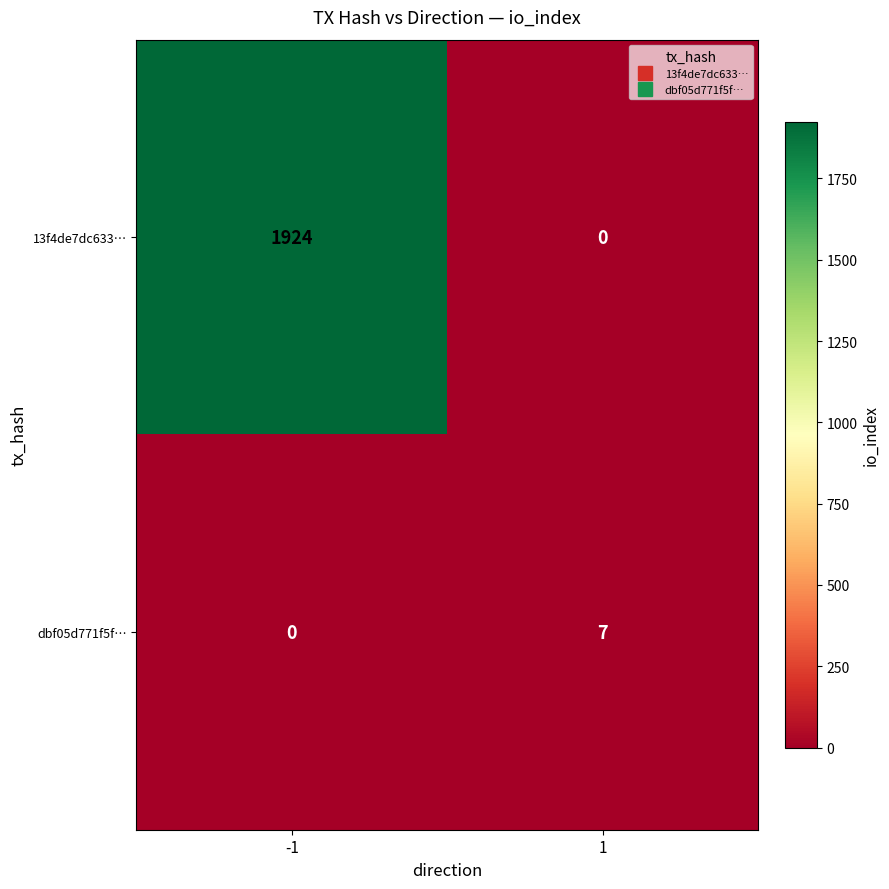

What is the sum of all dbf05d771f5f… values?

7